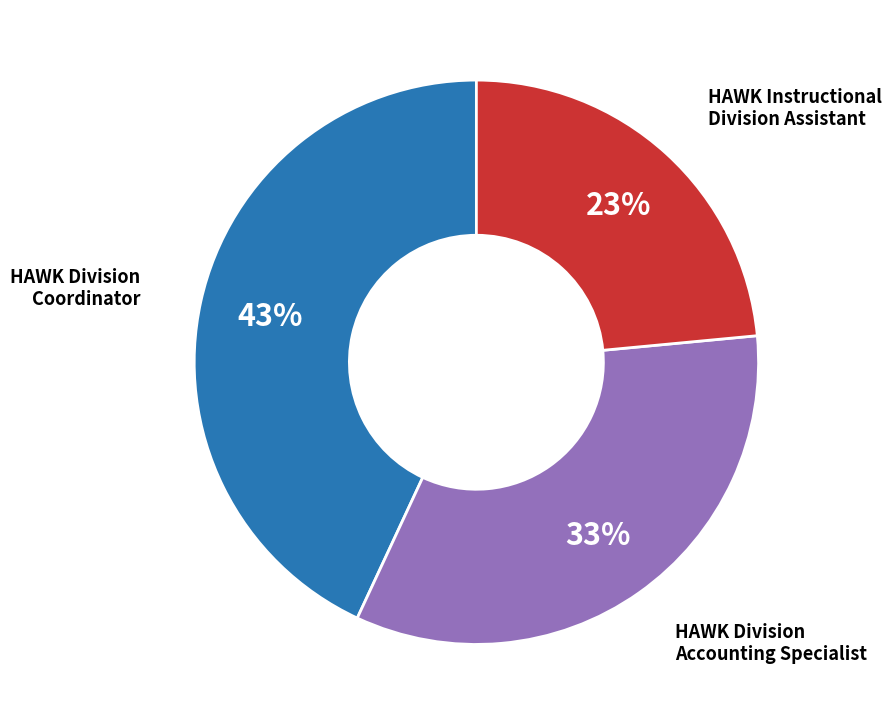

To the nearest percent, what is the average slice percentage?

33%